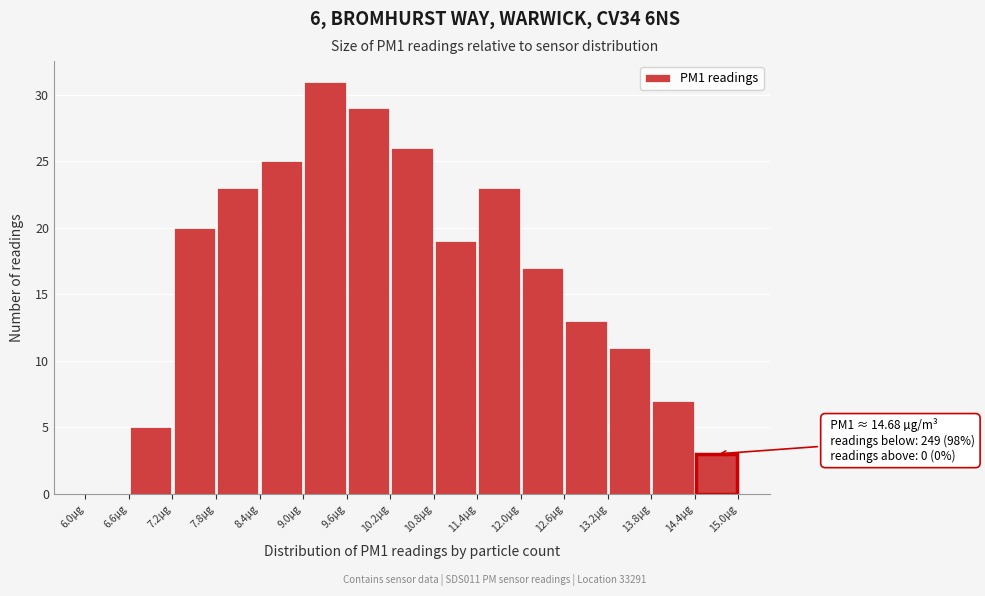

Over which range of the x-axis is the bar tallest?

9.0 to 9.6